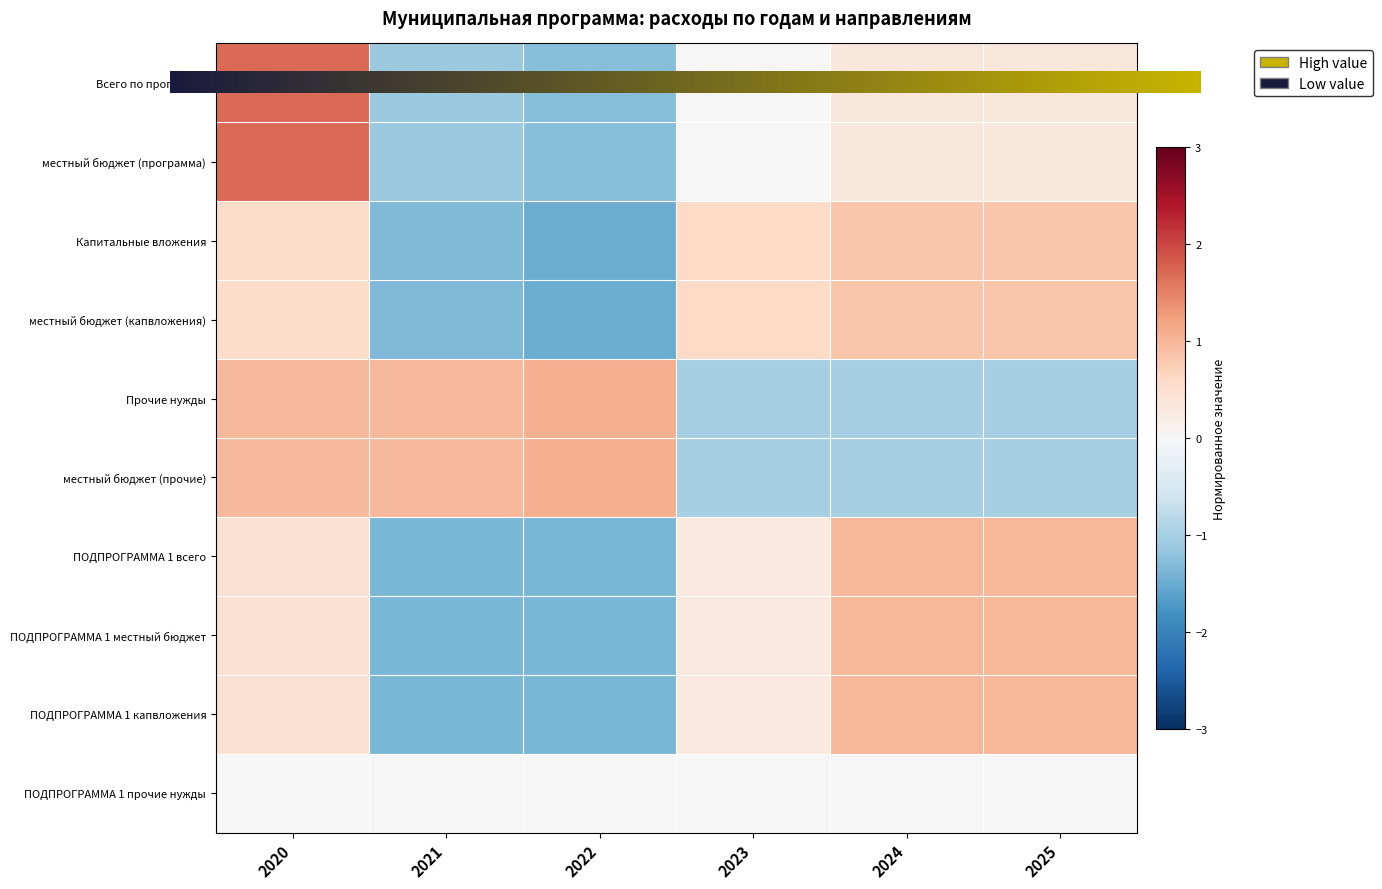

Is it true that Капитальные вложения equals -1.3 at 2021?

True